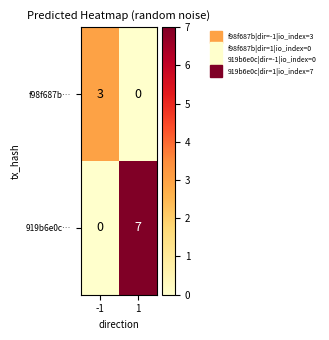

Count the number of data series in this chart.

2